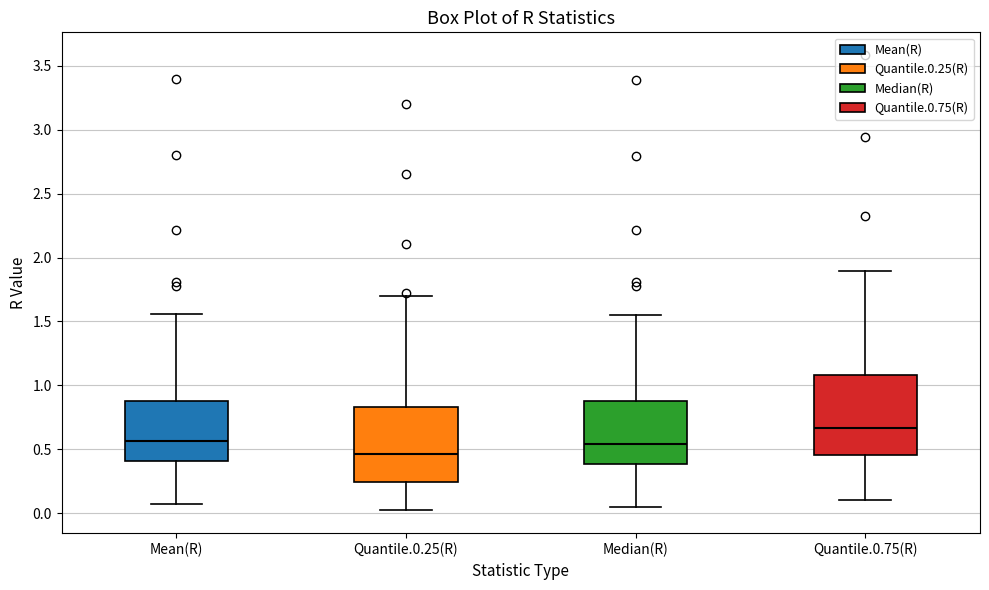

Reading left to right, transcribe this box plot: for each box, give where its median line is, the range the box spans, and where its two whiskers end, as read against the y-axis. The values are not printed on the chart, so give them approximately, as read against the axis.

Mean(R): median 0.55, box 0.40 to 0.90, whiskers 0.05 to 1.55
Quantile.0.25(R): median 0.45, box 0.25 to 0.85, whiskers 0.00 to 1.70
Median(R): median 0.55, box 0.40 to 0.85, whiskers 0.05 to 1.55
Quantile.0.75(R): median 0.65, box 0.45 to 1.10, whiskers 0.10 to 1.90